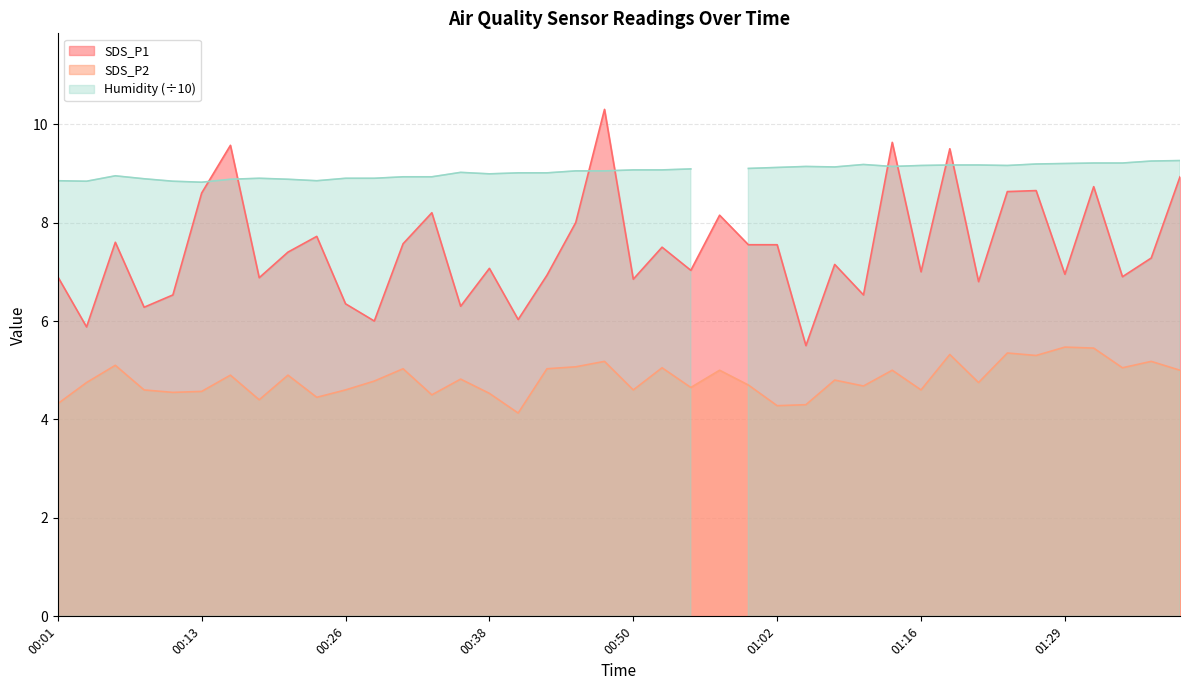

What is the difference between the SDS_P1 values at 00:38 and 01:34?

0.2